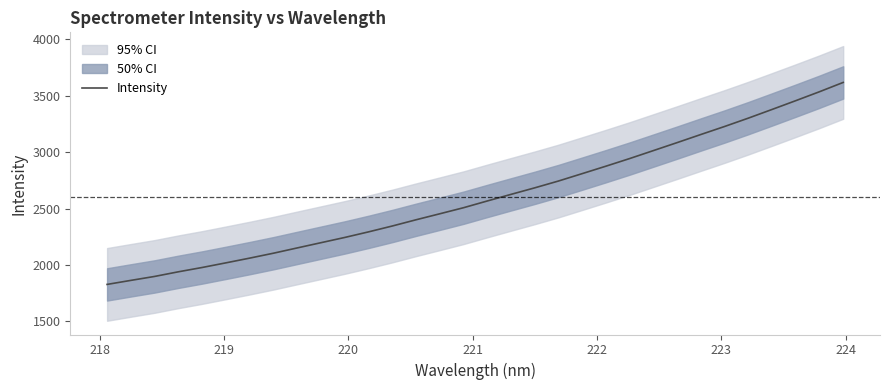

What is the maximum value shown in the chart?

3617.9